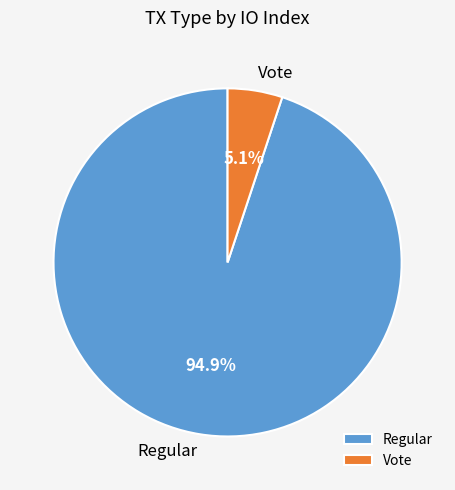

To the nearest percent, what percentage of the pie is Regular?

95%